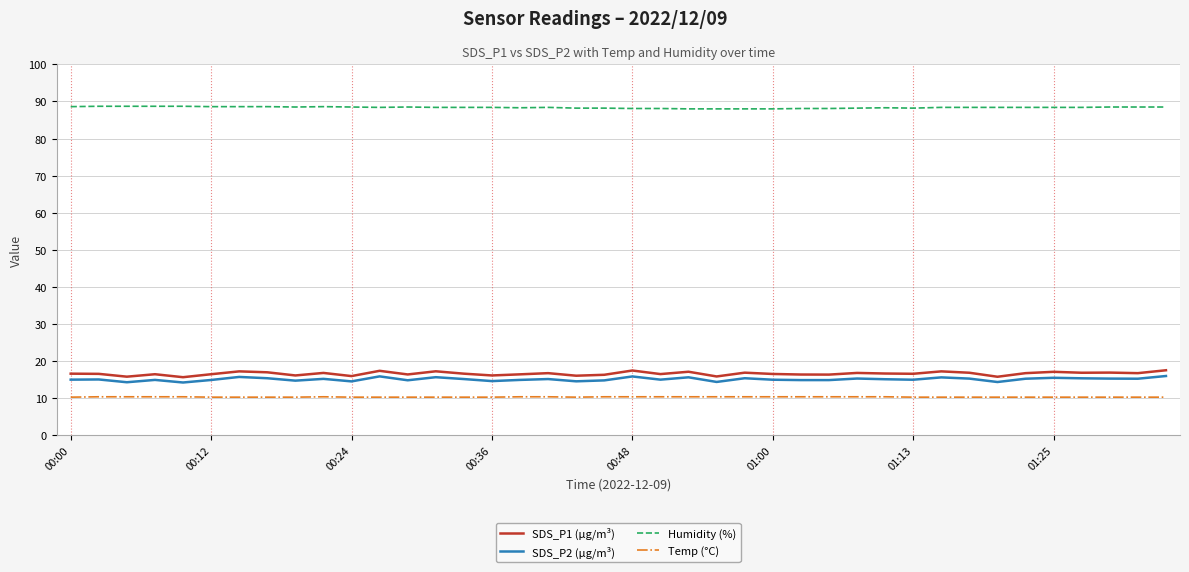

Does the chart display data point markers on the line(s)?

No